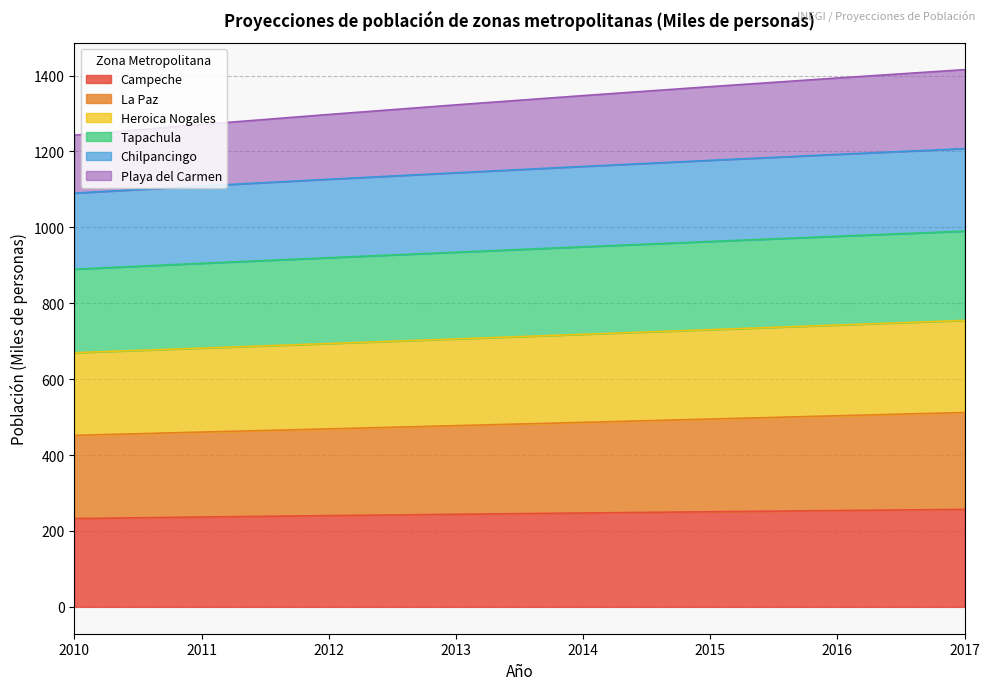

How many lines are shown in the chart?

6